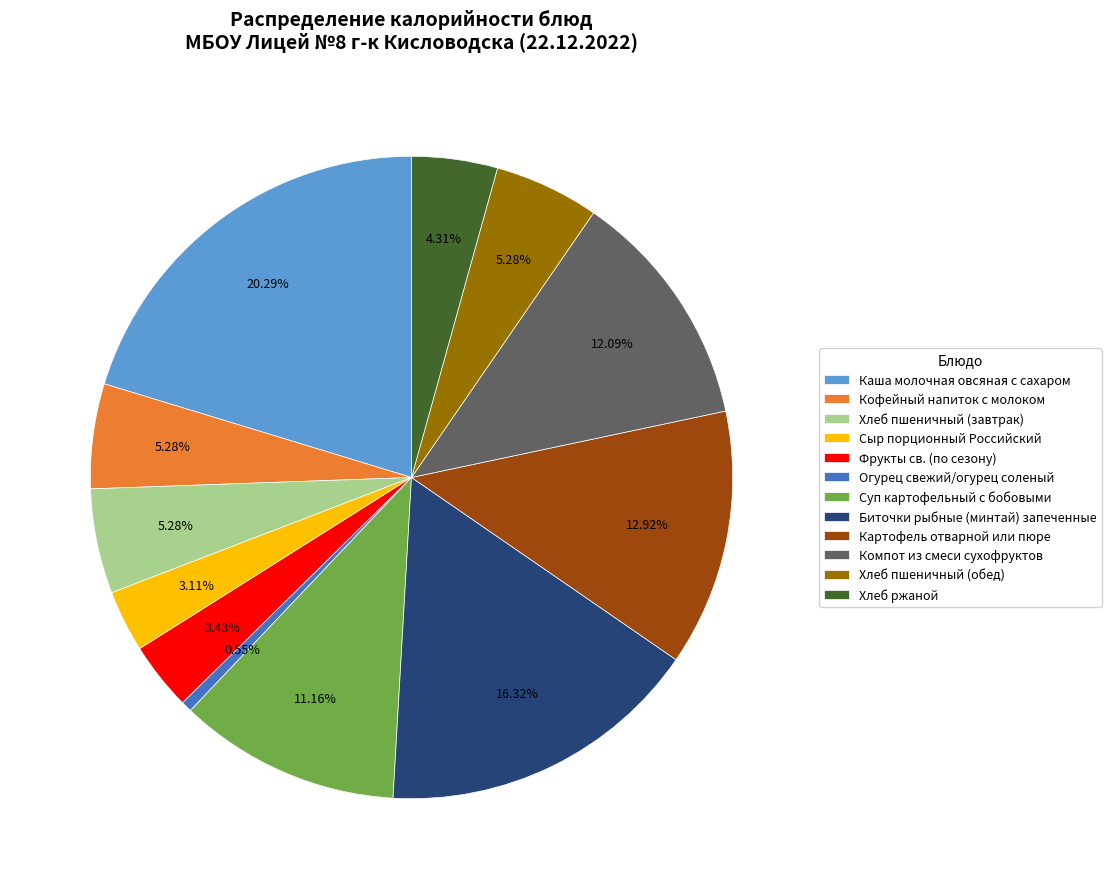

To the nearest percent, what is the difference between the largest and smallest slice percentages?

20%